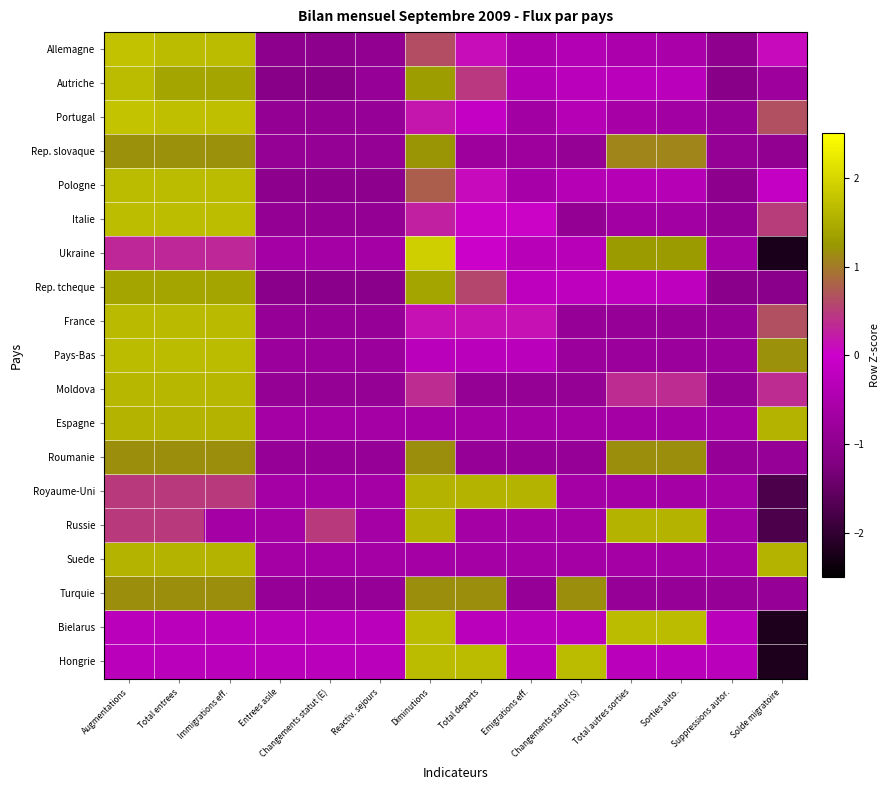

At how many categories does at least one series exceed 0?

11